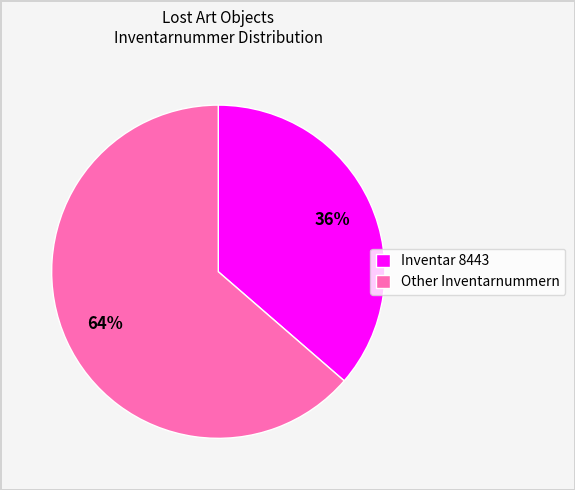

What portion of the pie excludes 256580?

99.5%